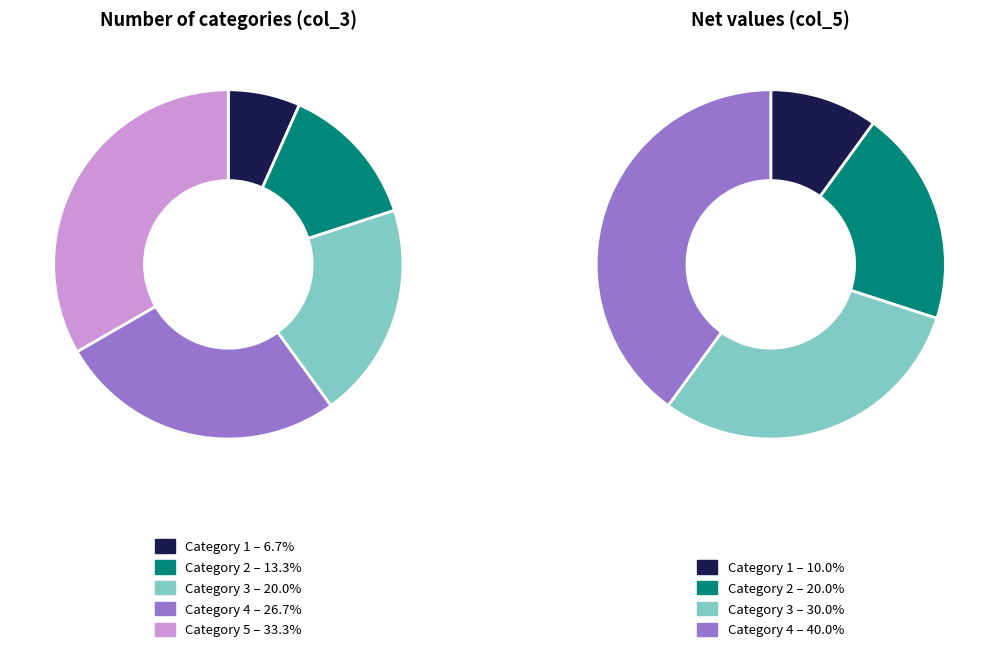

To the nearest percent, what percentage of the pie is 5?

33%